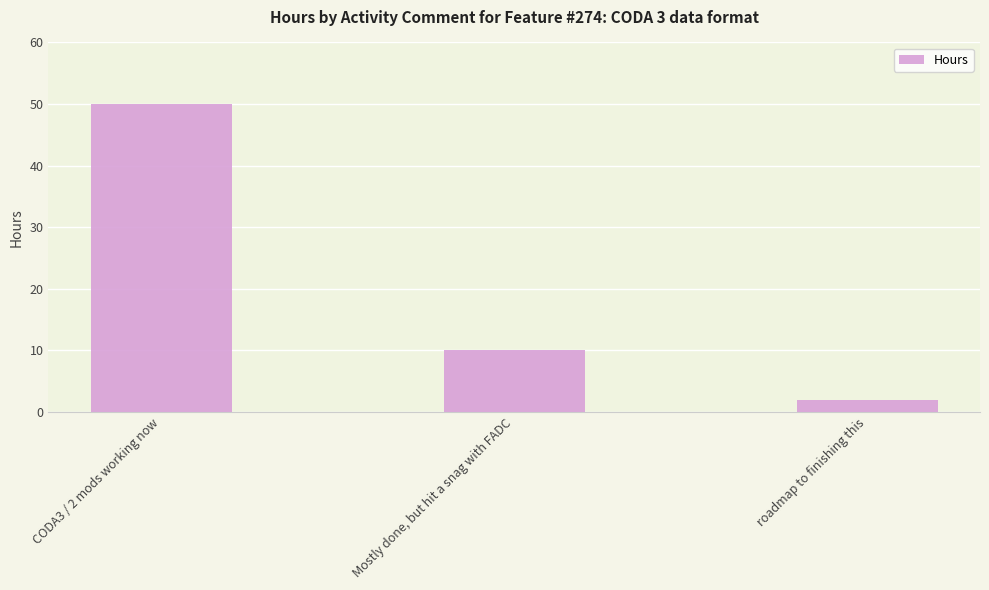

Reading left to right, what are all the values shown in this chart?

CODA3 / 2 mods working now=50	Mostly done, but hit a snag with FADC=10	roadmap to finishing this=2